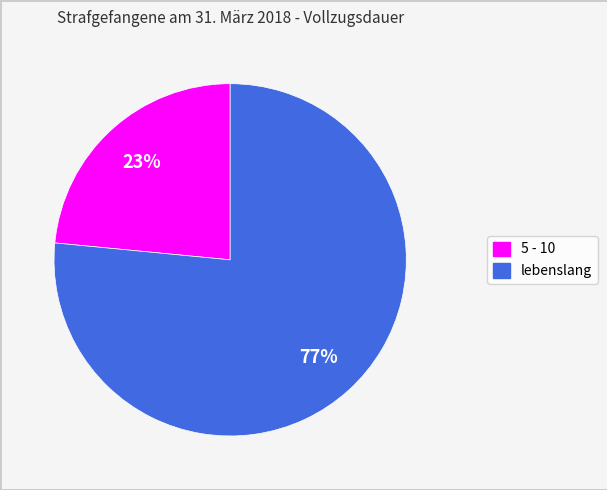

Which category has the smallest portion of the pie?

5 - 10